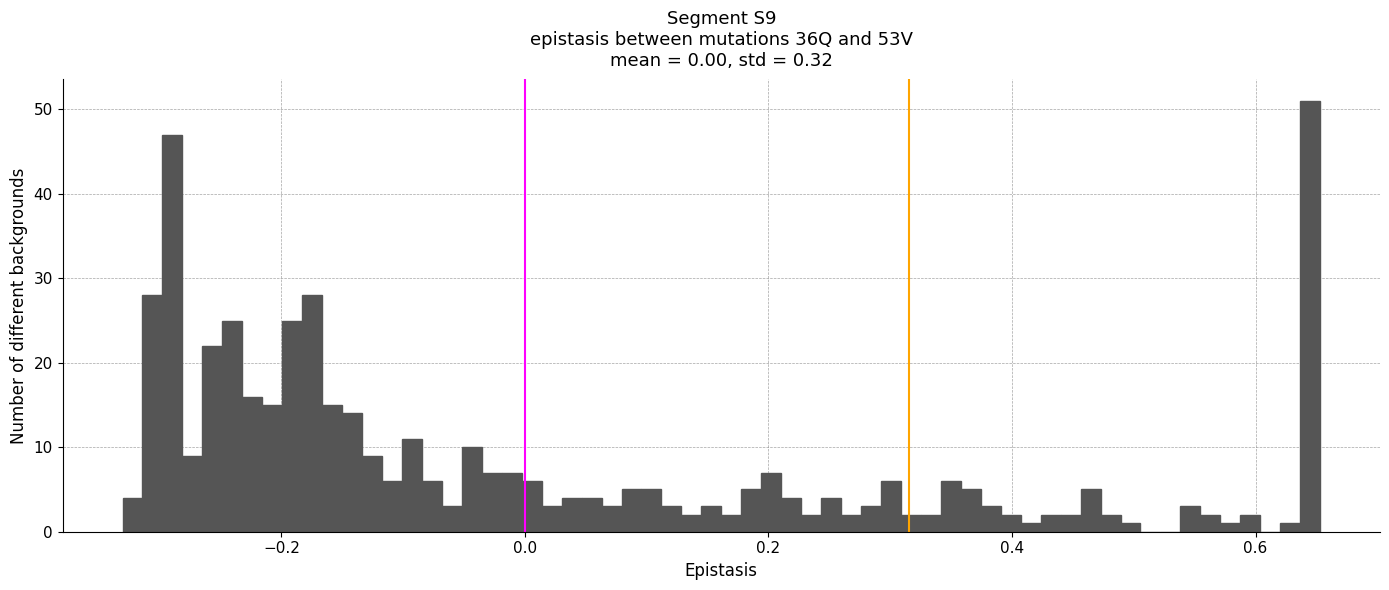

Around what value on the x-axis is the tallest bar? Give the approximate position of its centre, as read against the axis.

0.64